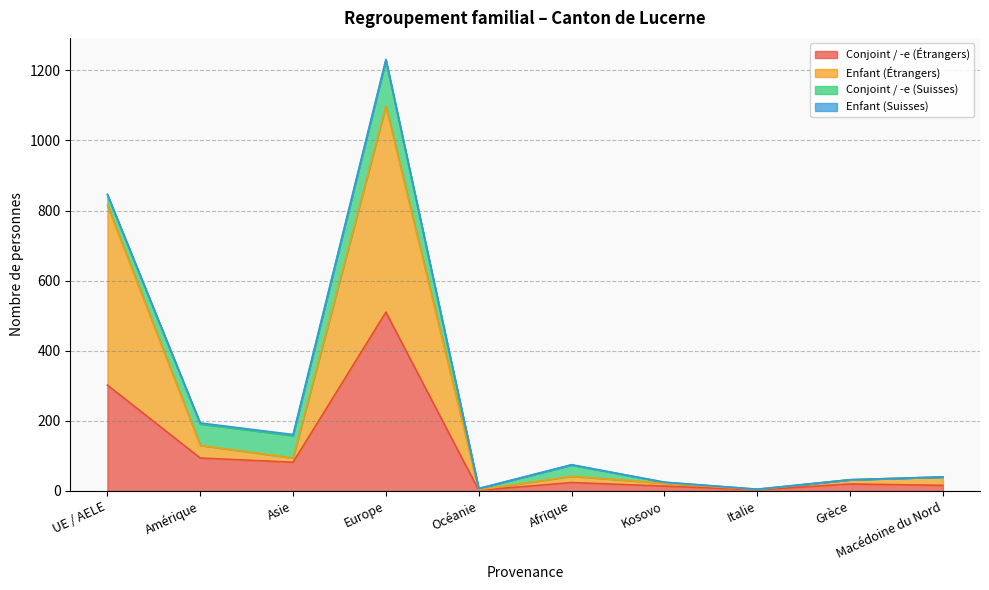

The value of Conjoint / -e (Étrangers) at Asie is 82. True or false?

True